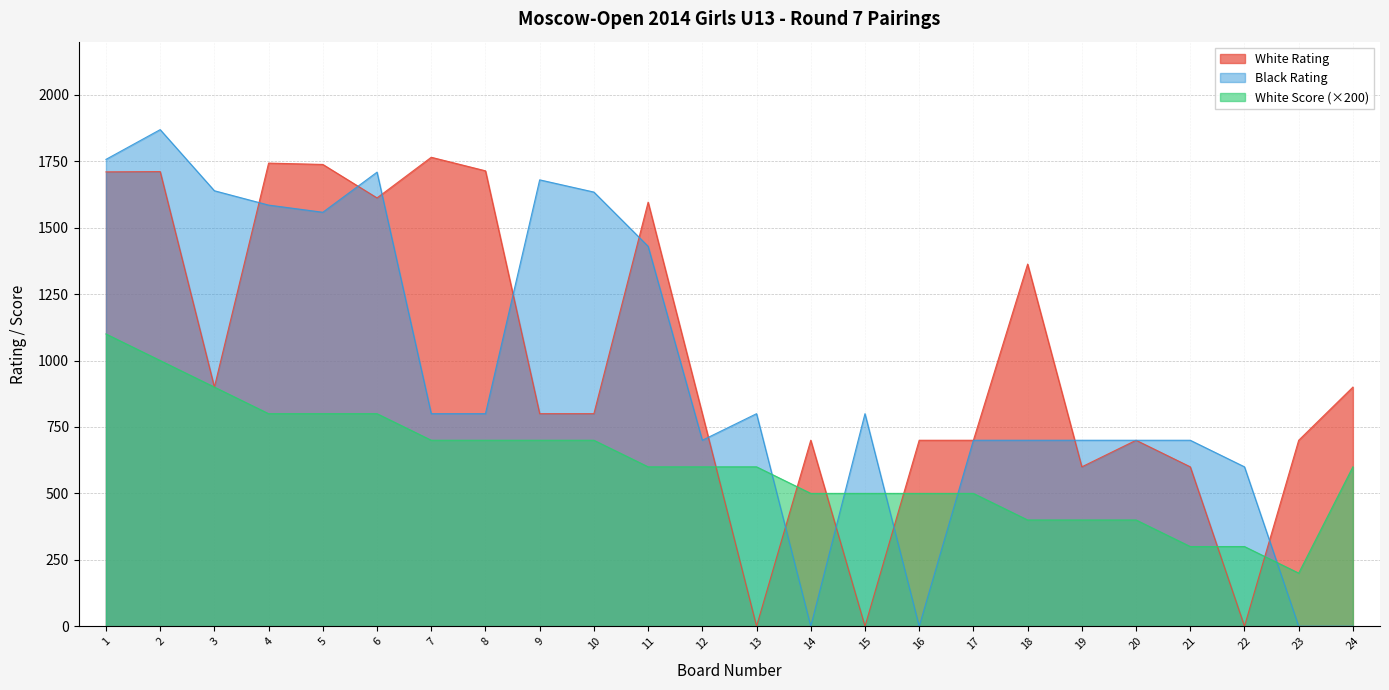

Where is the first local maximum for Black Rating?

2